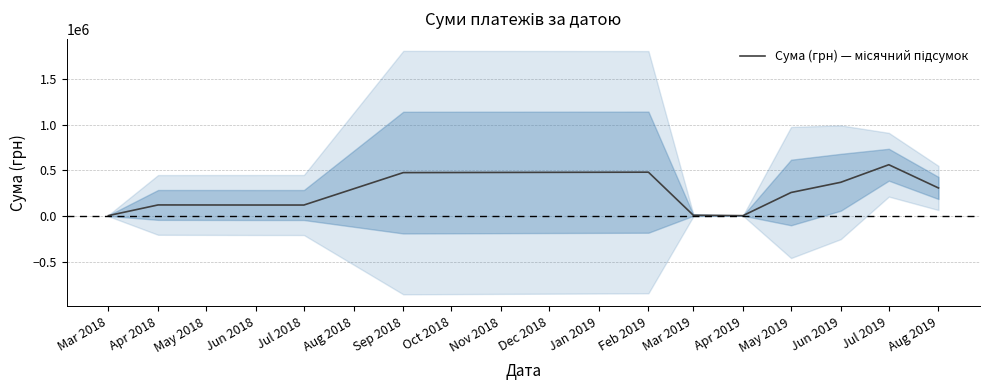

What is the difference between the maximum and minimum values?

557527.2